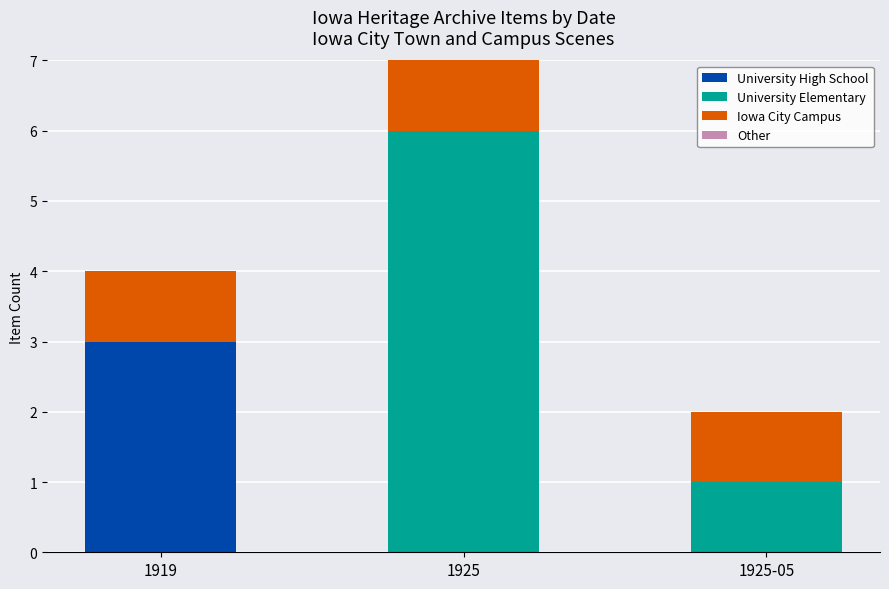

At which category is the sum across all series the highest?

1925